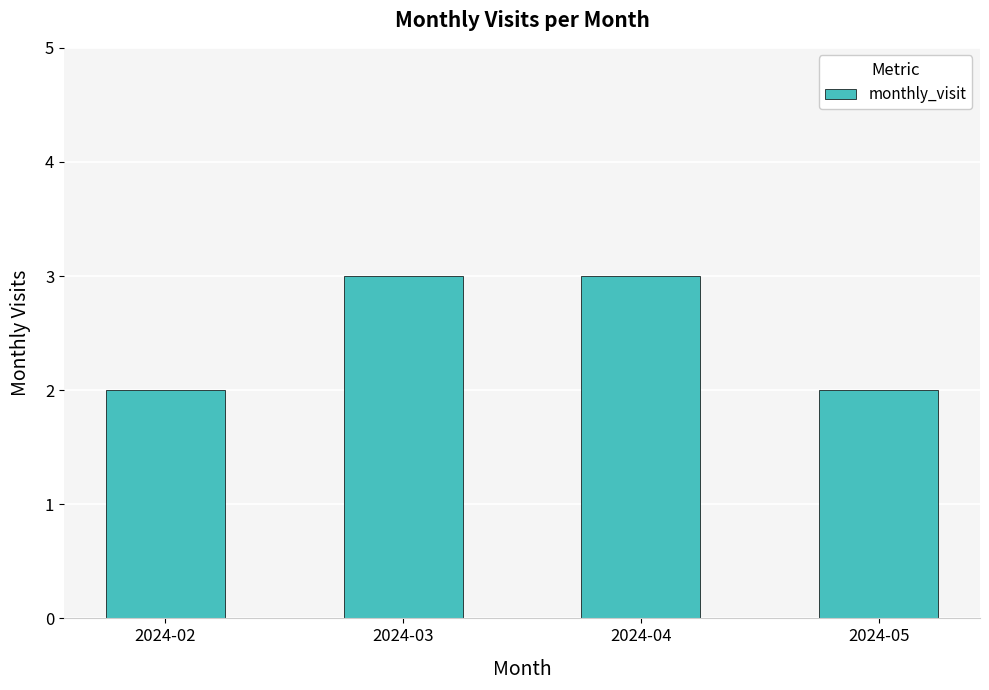

Reading left to right, extract all data points from this chart.

2	3	3	2